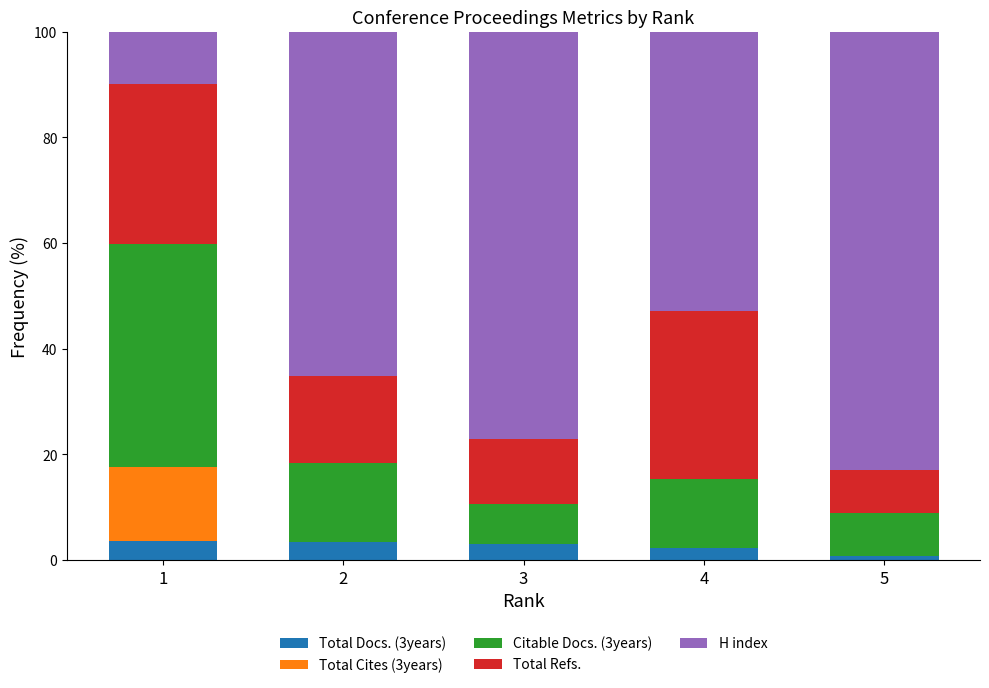

What is the maximum value for Total Docs. (3years)?

3.5